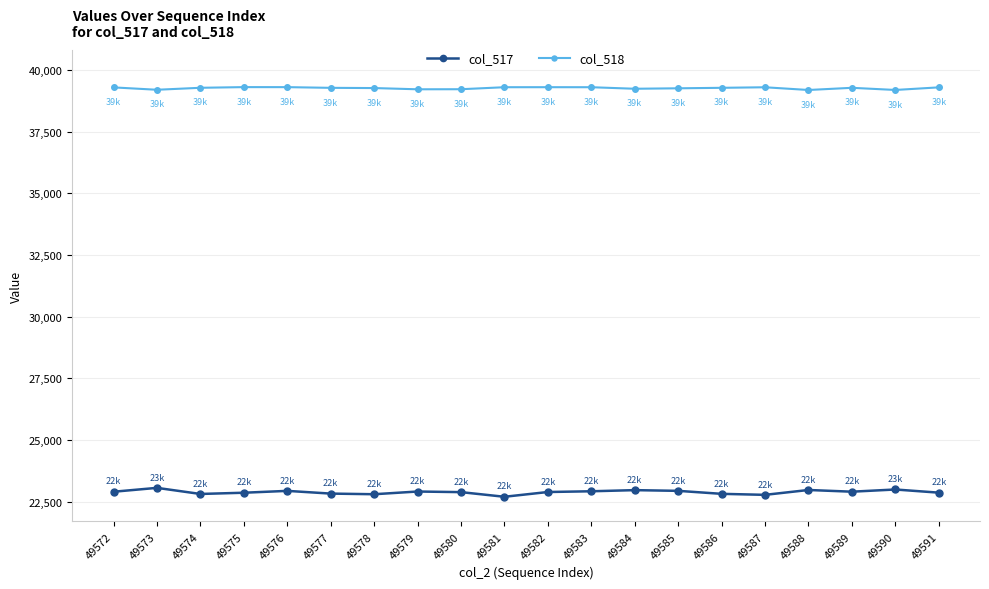

What is the difference between the highest and lowest values at 49578?

16452